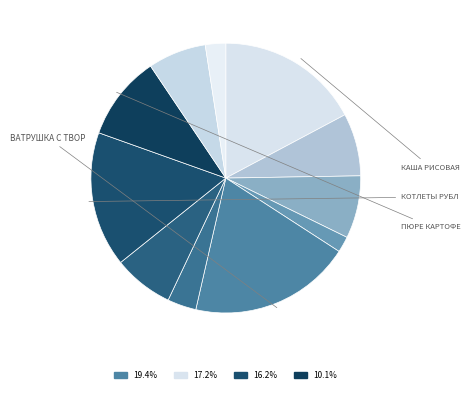

How many slices are in this pie chart?

11